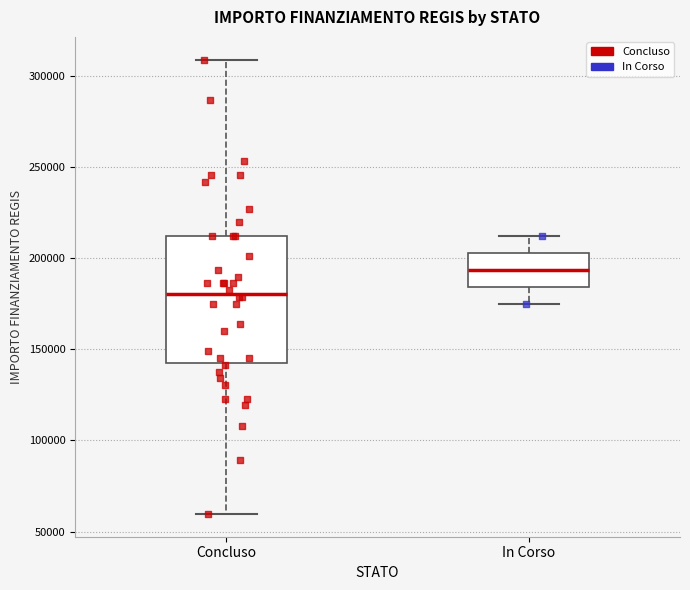

Reading left to right, transcribe this box plot: for each box, give where its median line is, the range the box spans, and where its two whiskers end, as read against the y-axis. The values are not printed on the chart, so give them approximately, as read against the axis.

Concluso: median 180000, box 145000 to 210000, whiskers 60000 to 310000
In Corso: median 195000, box 185000 to 205000, whiskers 175000 to 210000